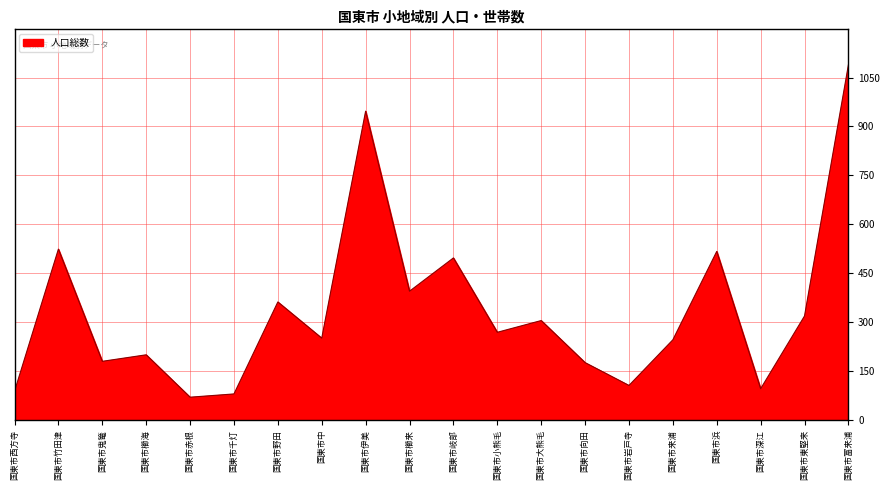

What is the difference between the values at 国東市竹田津 and 国東市千灯?

444